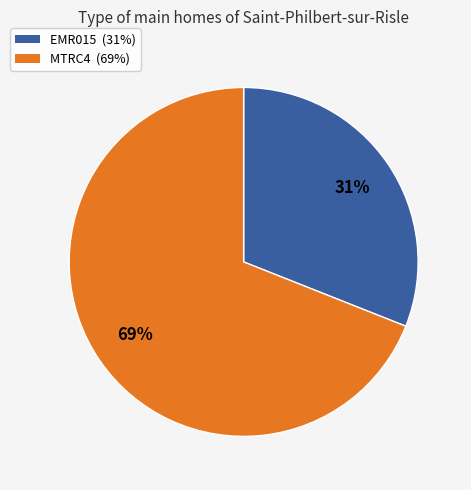

How many segments does this pie chart have?

2